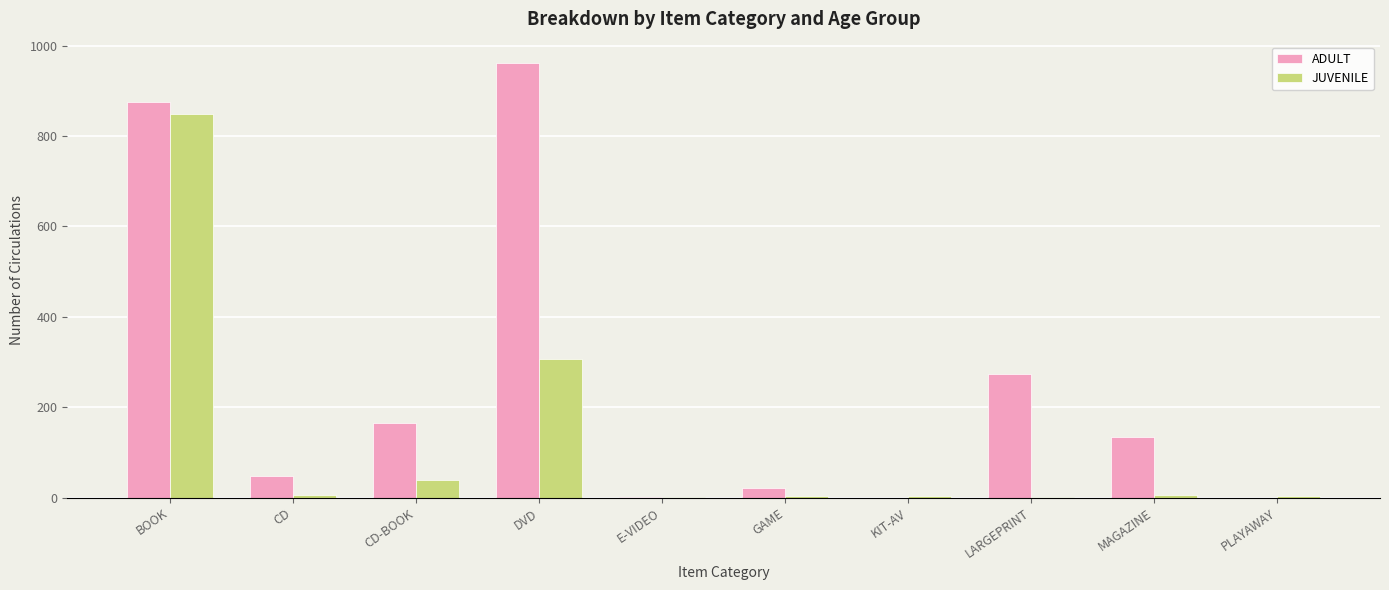

Which series has the widest spread of values?

ADULT